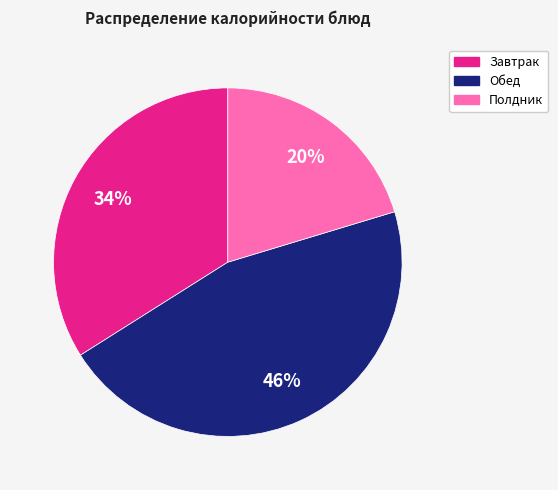

Is there a majority slice in this chart?

No